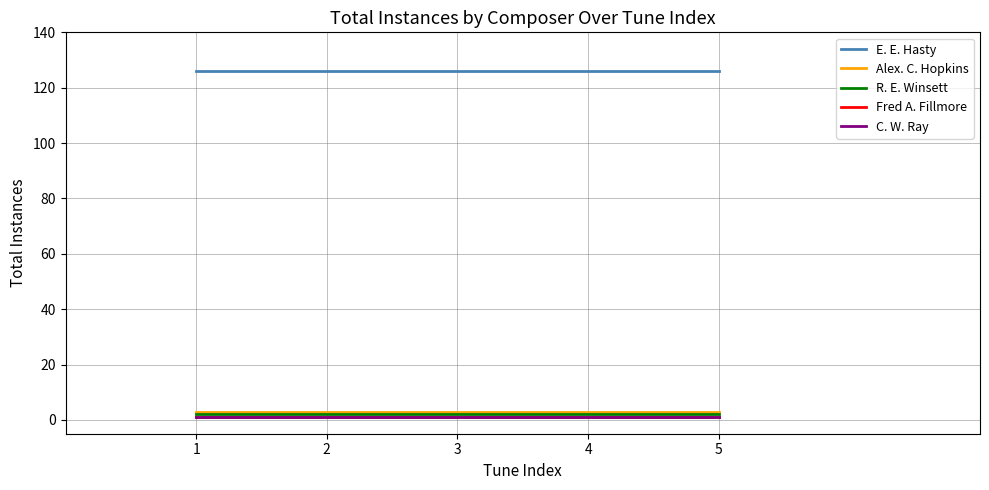

Is this an area chart (filled region under the line)?

No